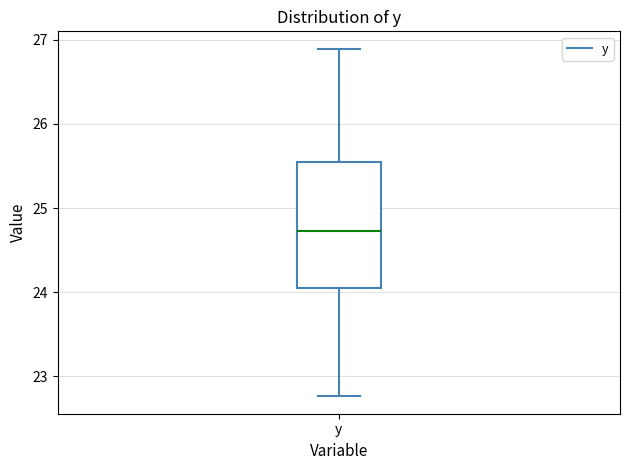

Read this box plot against the y-axis: the position of the median line, the range covered by the box, and the ends of both whiskers. The values are not printed on the chart, so give them approximately, as read against the axis.

median 24.7, box 24.0 to 25.5, whiskers 22.8 to 26.9